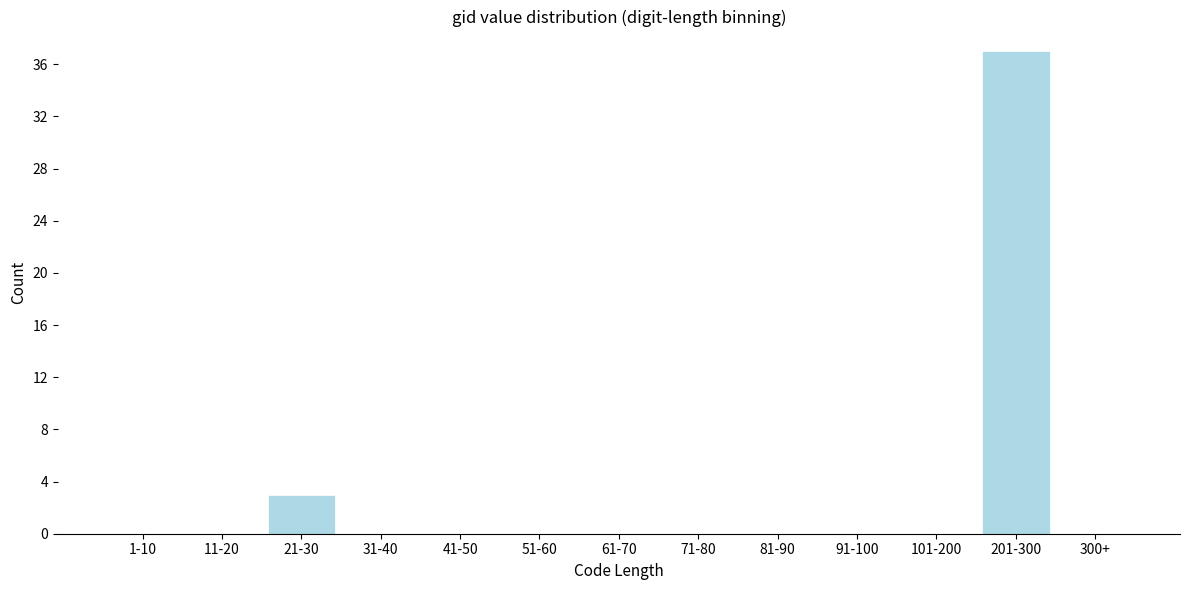

Reading left to right, extract all data points from this chart.

1-10=0	11-20=0	21-30=3	31-40=0	41-50=0	51-60=0	61-70=0	71-80=0	81-90=0	91-100=0	101-200=0	201-300=37	300+=0